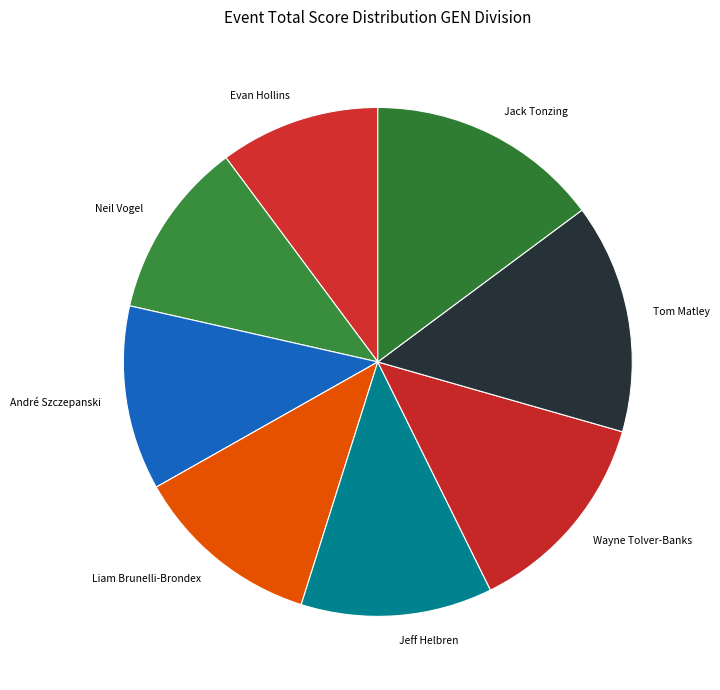

Is the sum of Evan Hollins and Neil Vogel greater than half?

No